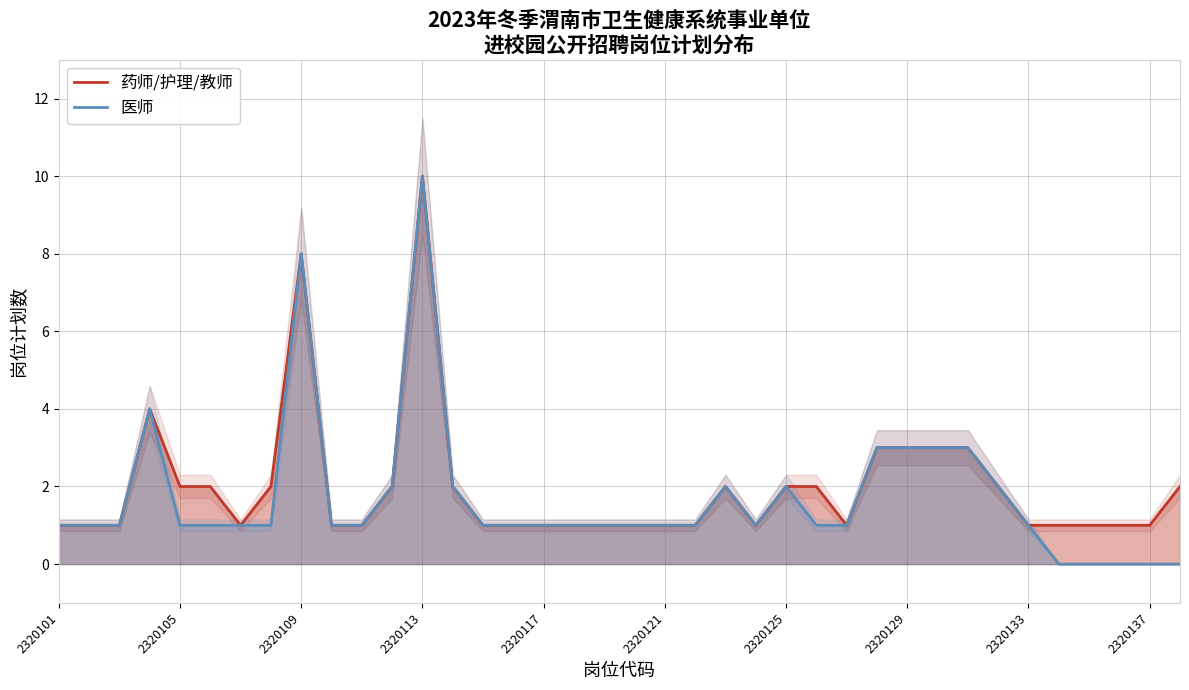

How many data points in 医师 are above 1?

12